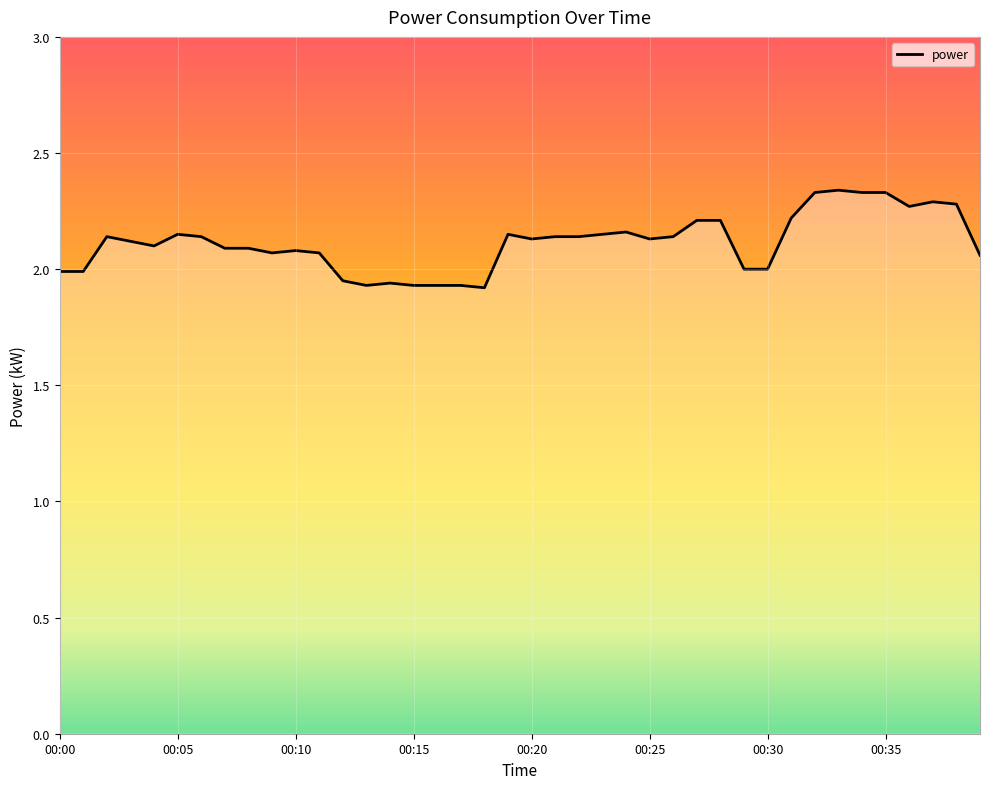

What is the difference between the maximum and minimum values?

0.4